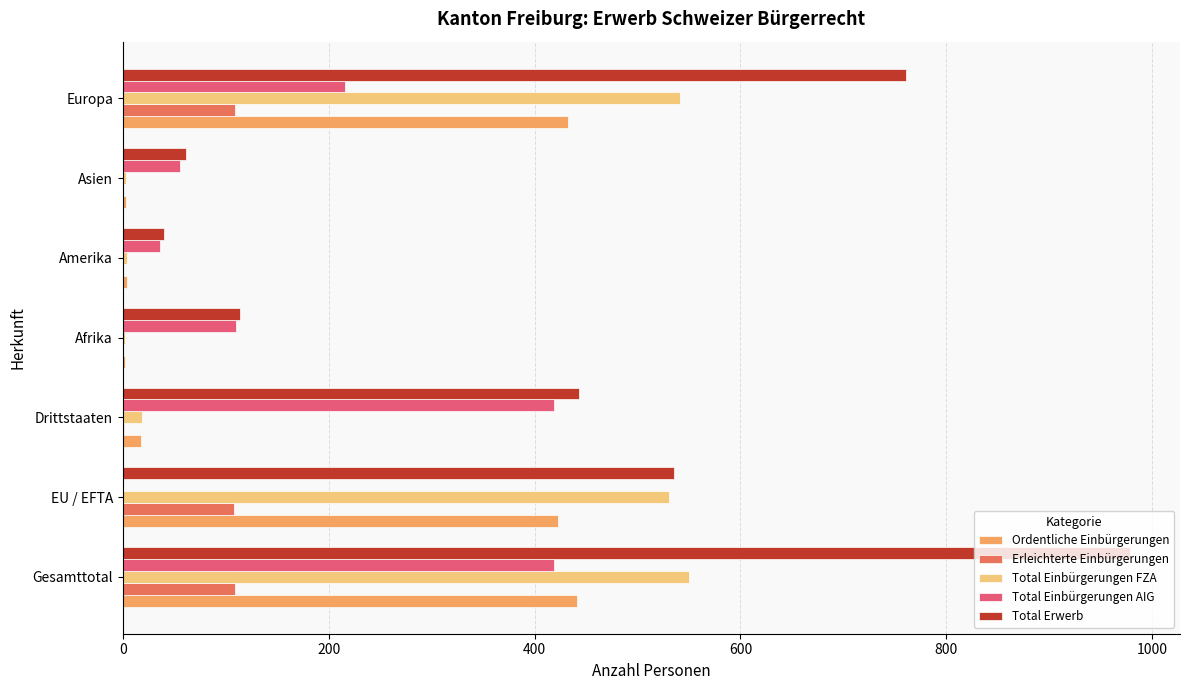

What is the sum of all Total Einbürgerungen AIG values?

1256